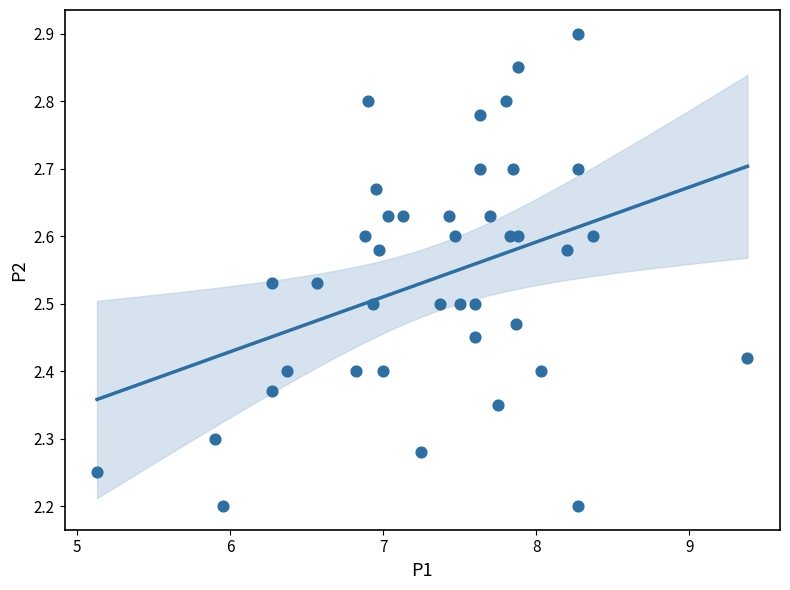

What is the range of Y values (max minus min)?

0.7